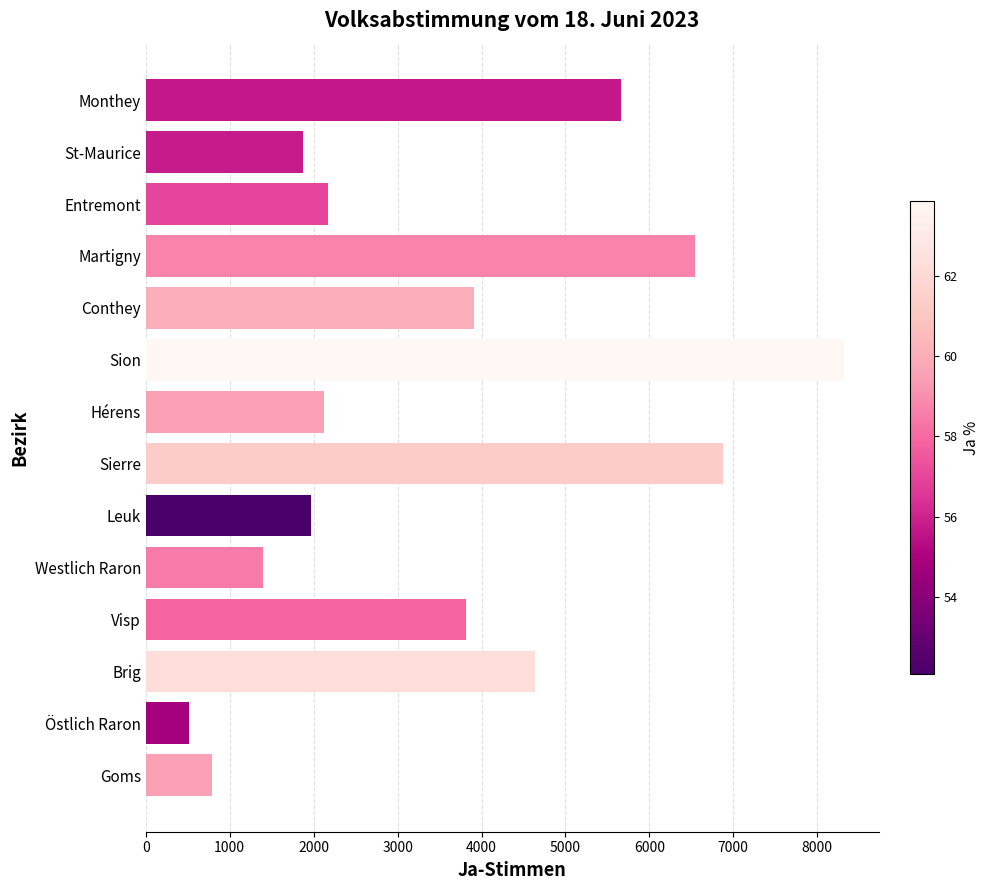

How many data points does each series have?

14